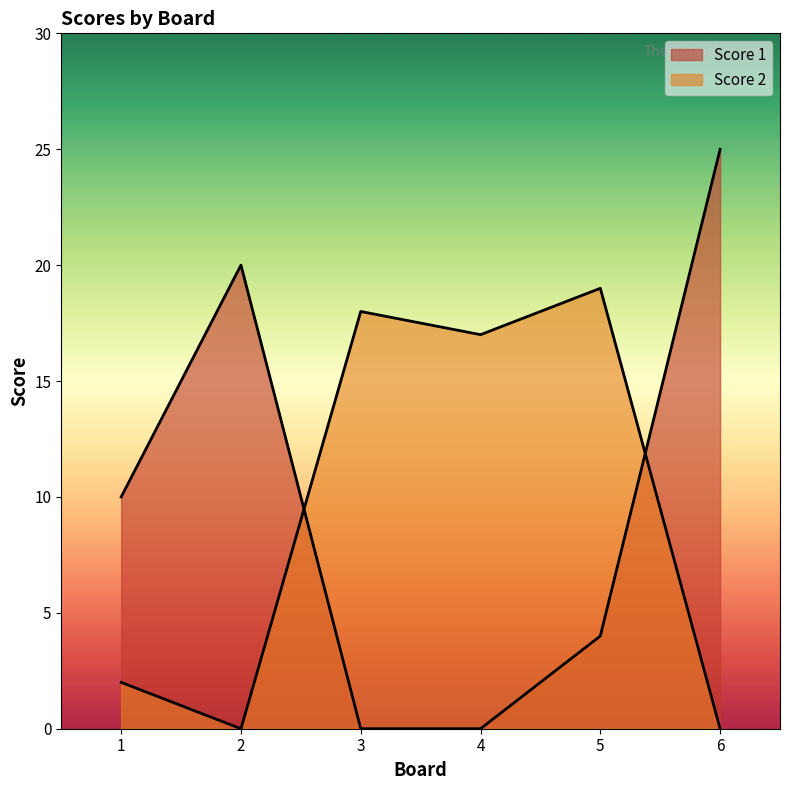

Reading left to right, extract all data points from this chart.

Score 1: 10	20	0	0	4	25
Score 2: 2	0	18	17	19	0